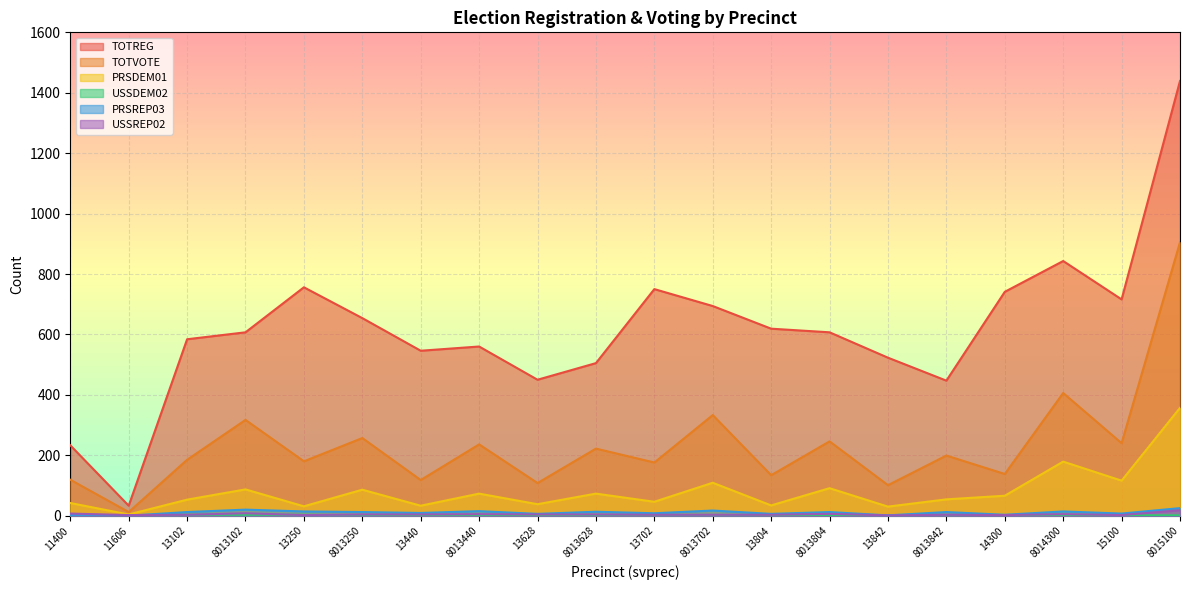

The TOTVOTE series shows 38 at 13842. True or false?

False